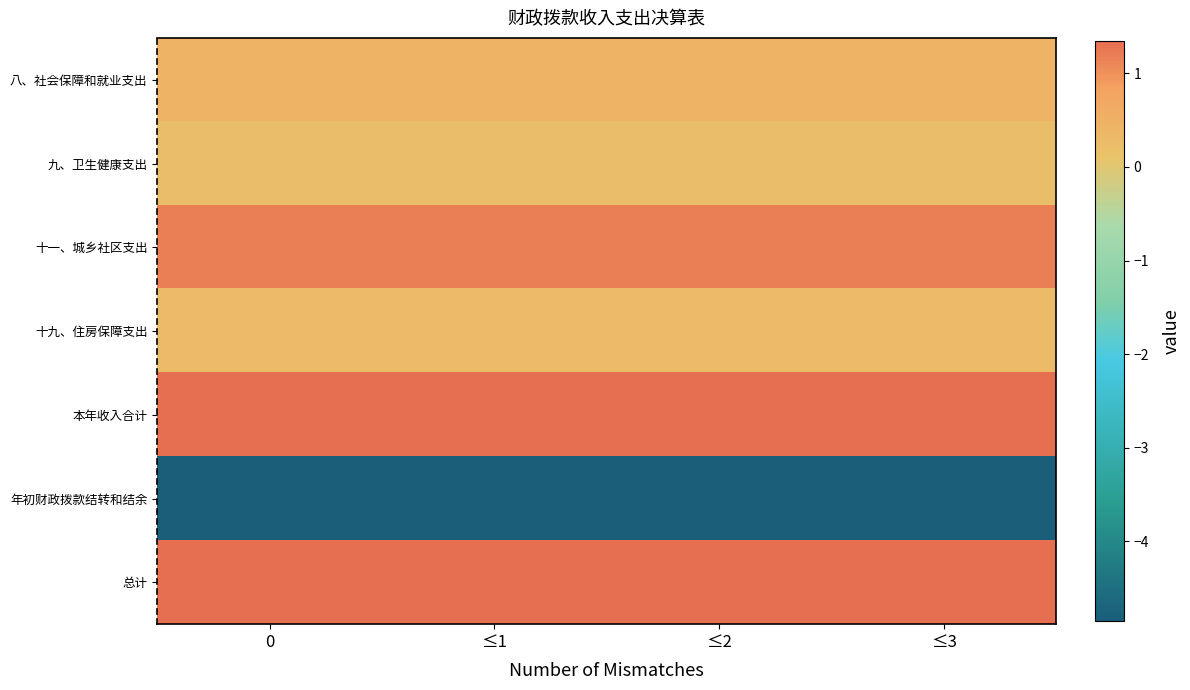

How many distinct data groups are displayed?

7